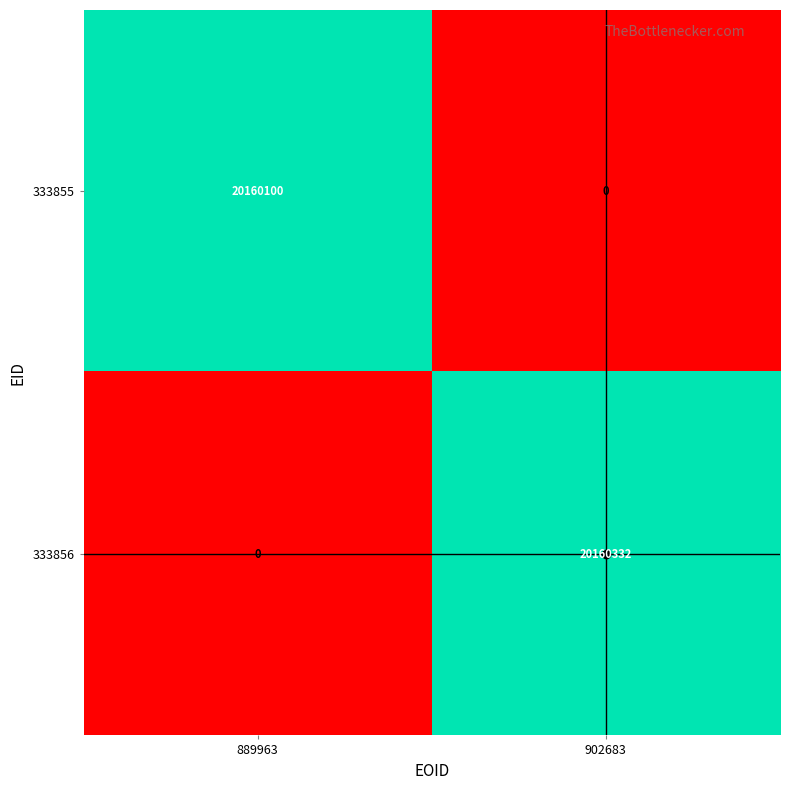

What is the total value across all series at 889963?

20160100